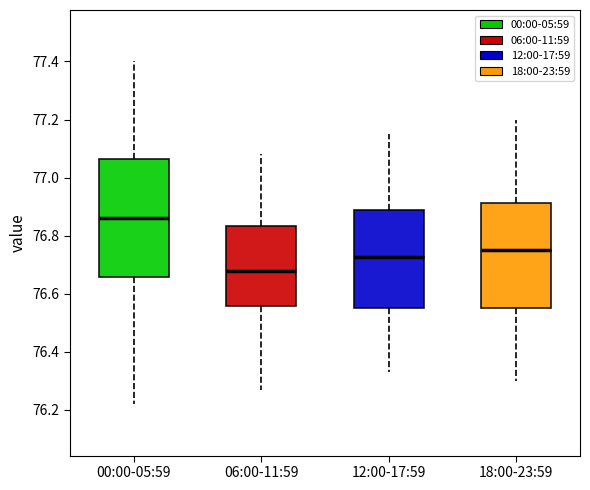

Comparing the boxes themselves (not the whiskers), which one is the tallest?

00:00-05:59